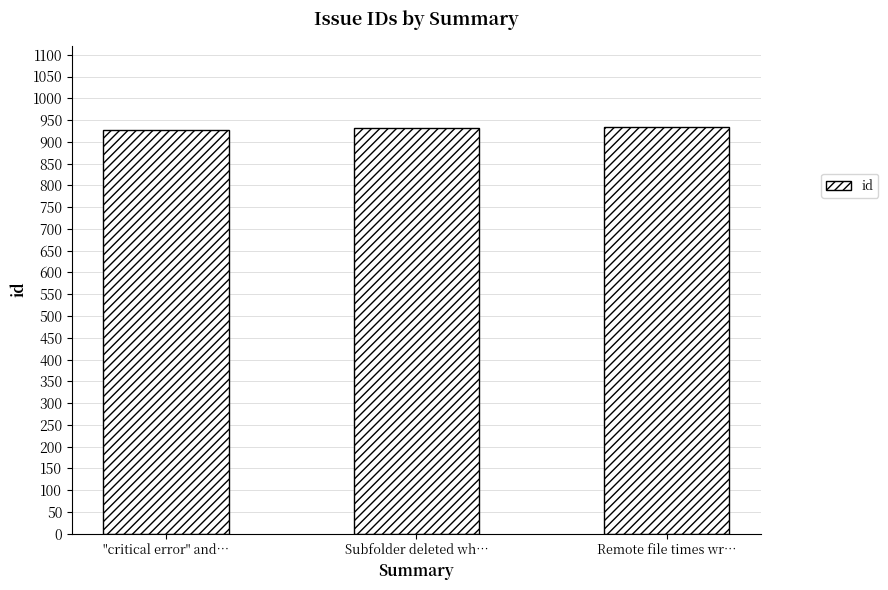

What position from the right is "critical error" and…?

3